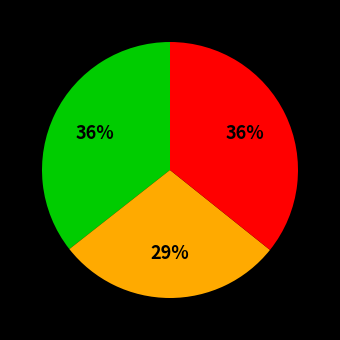

Does any single category account for the majority?

No